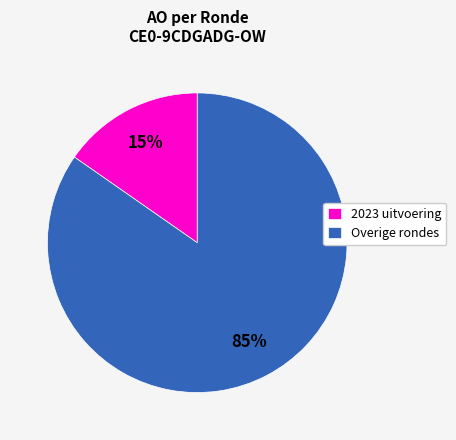

Which slice is the smallest?

2023 uitvoering